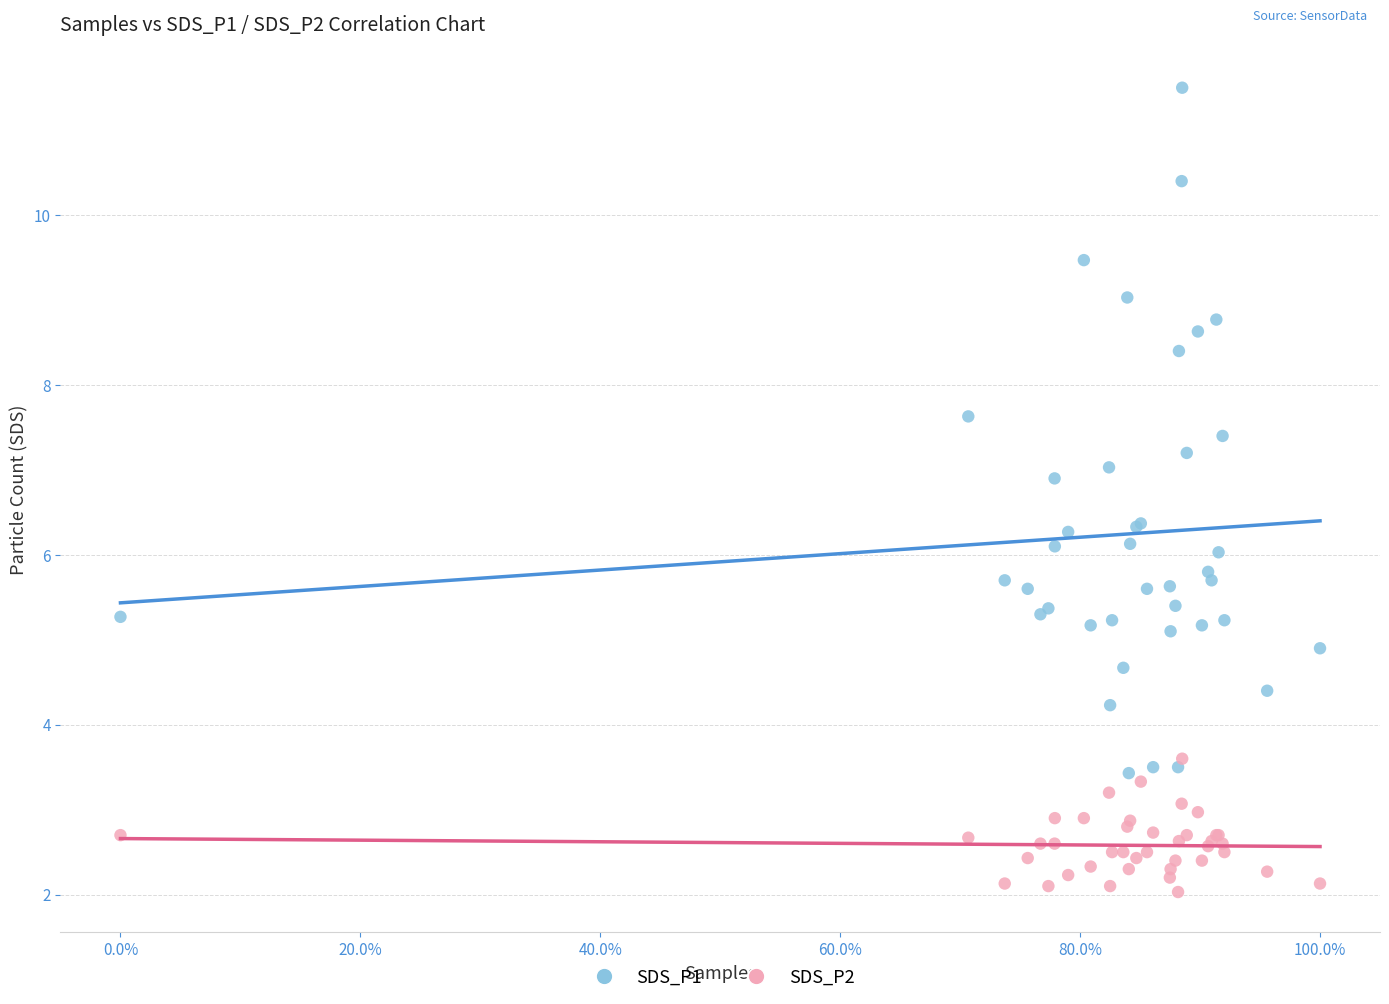

Which series contains the highest Y value?

SDS_P1